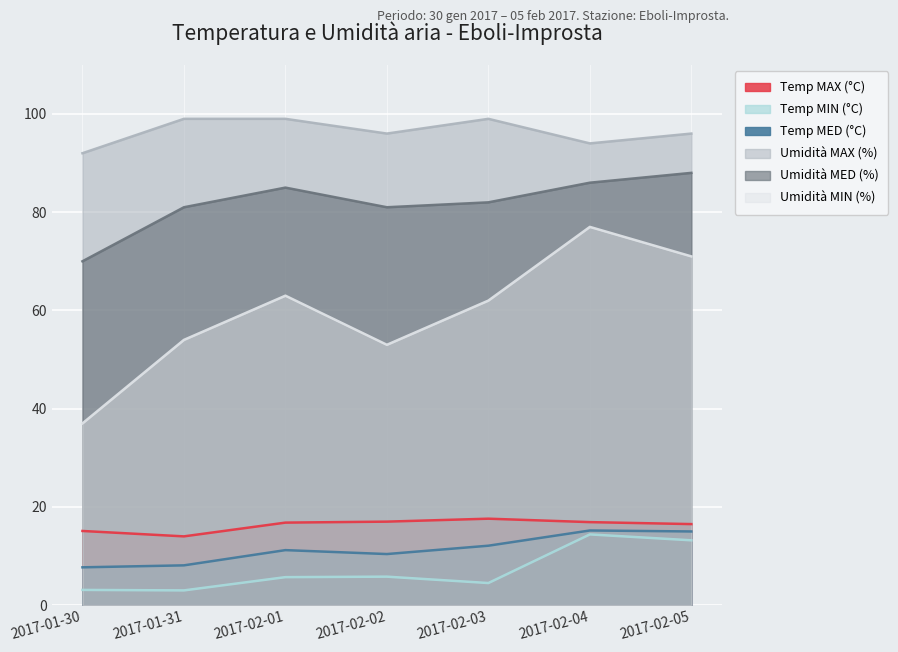

The Temp MIN (°C) series shows 2.0 at 2017-01-30. True or false?

False